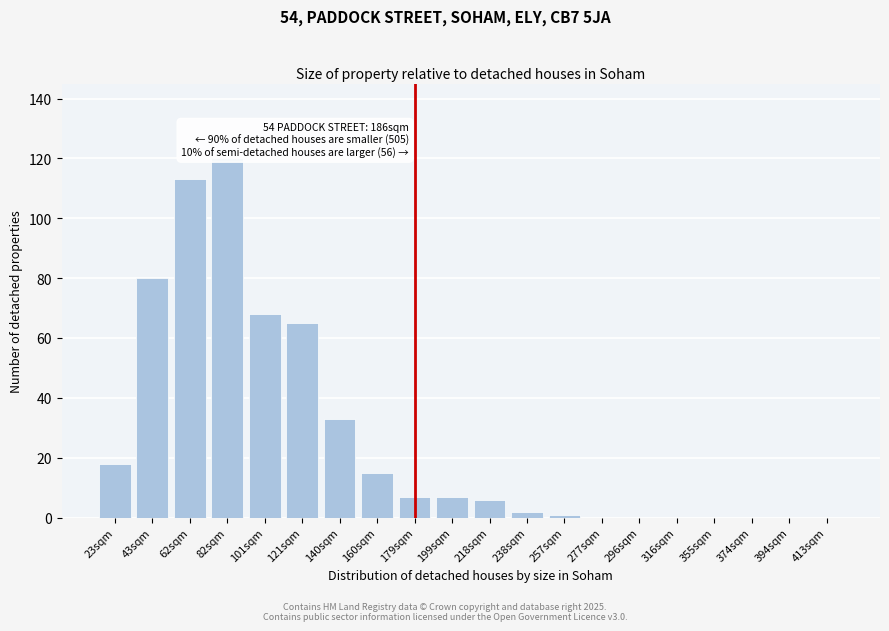

Reading left to right, what are all the values shown in this chart?

23sqm=18	43sqm=80	62sqm=113	82sqm=120	101sqm=68	121sqm=65	140sqm=33	160sqm=15	179sqm=7	199sqm=7	218sqm=6	238sqm=2	257sqm=1	277sqm=0	296sqm=0	316sqm=0	355sqm=0	374sqm=0	394sqm=0	413sqm=0